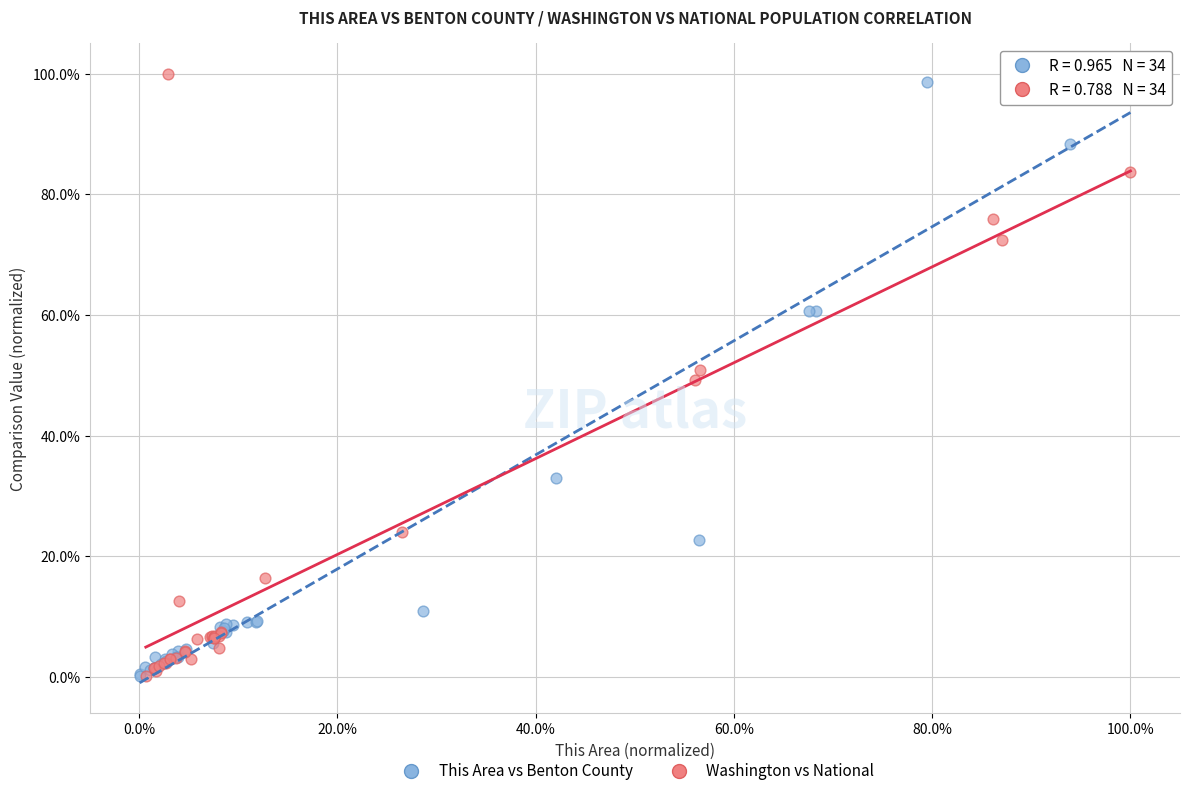

What are all the series names shown in the legend?

This Area vs Benton County, Washington vs National